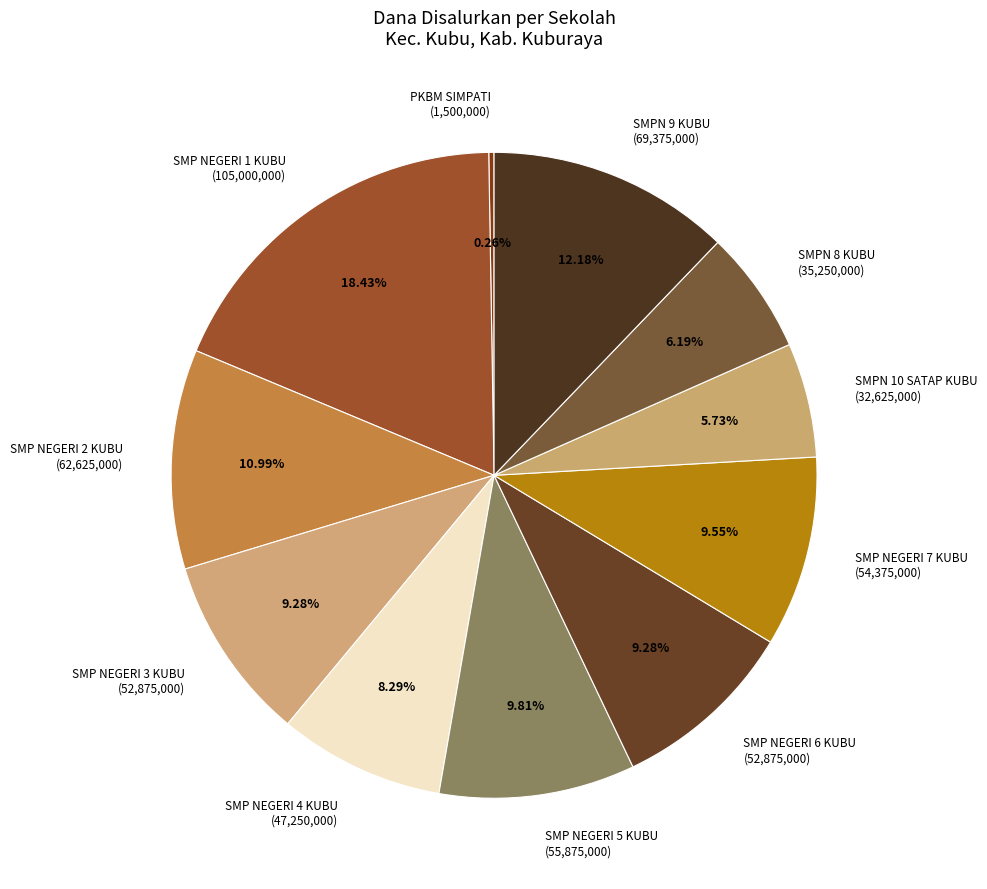

Which has a higher value, SMP NEGERI 6 KUBU or SMPN 10 SATAP KUBU?

SMP NEGERI 6 KUBU